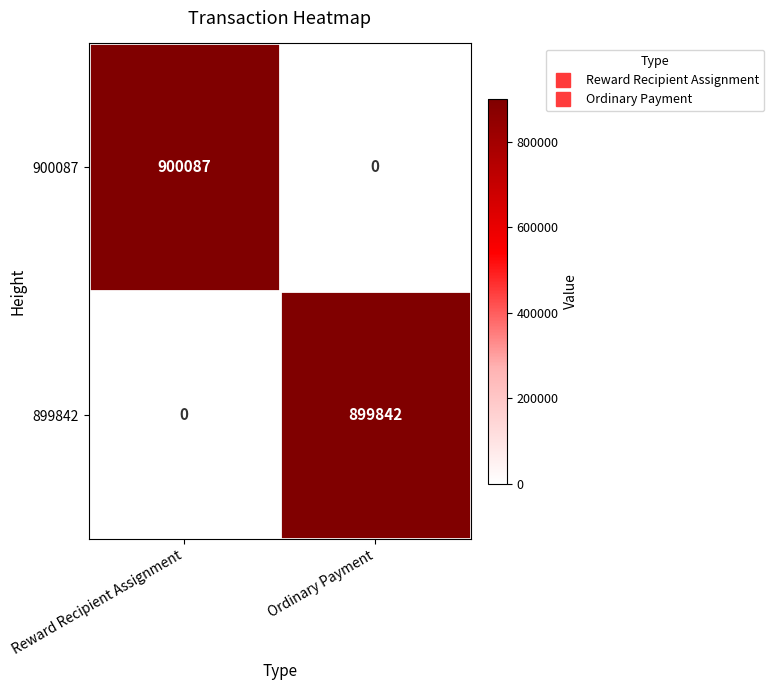

Reading left to right, extract all data points from this chart.

900087: Reward Recipient Assignment=900087	Ordinary Payment=0
899842: Reward Recipient Assignment=0	Ordinary Payment=899842